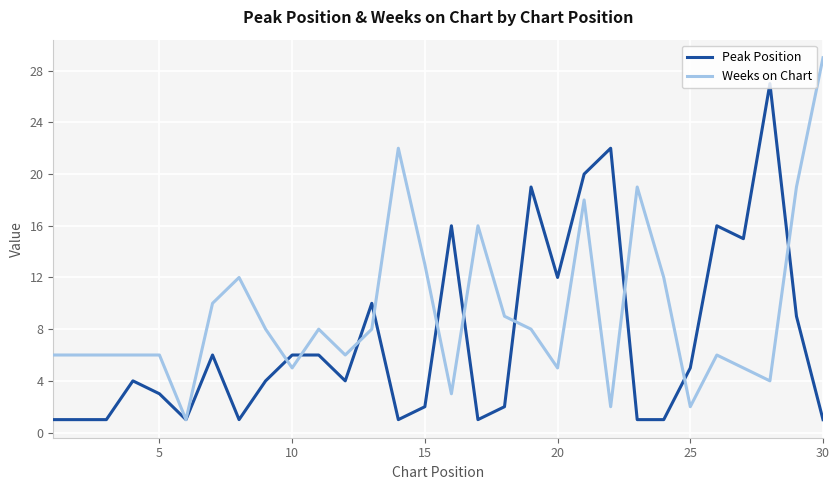

After their last crossing, which series has the higher values: Weeks on Chart or Peak Position?

Weeks on Chart